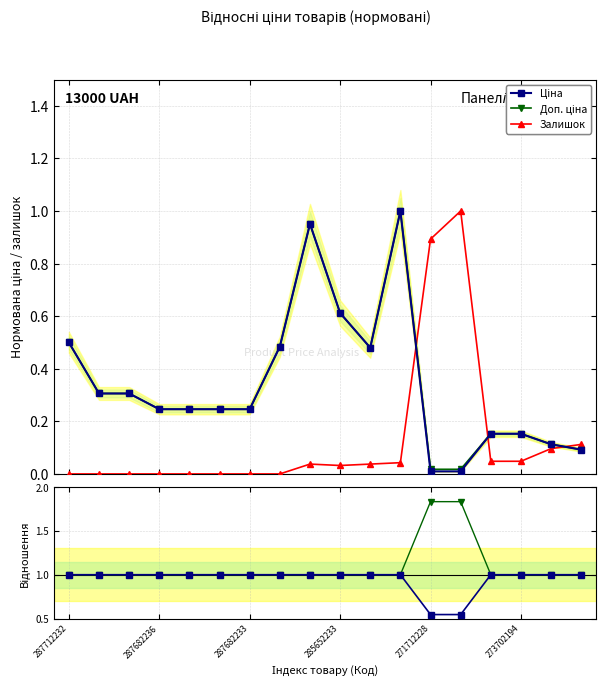

Which has a higher value, 14 or 9?

9